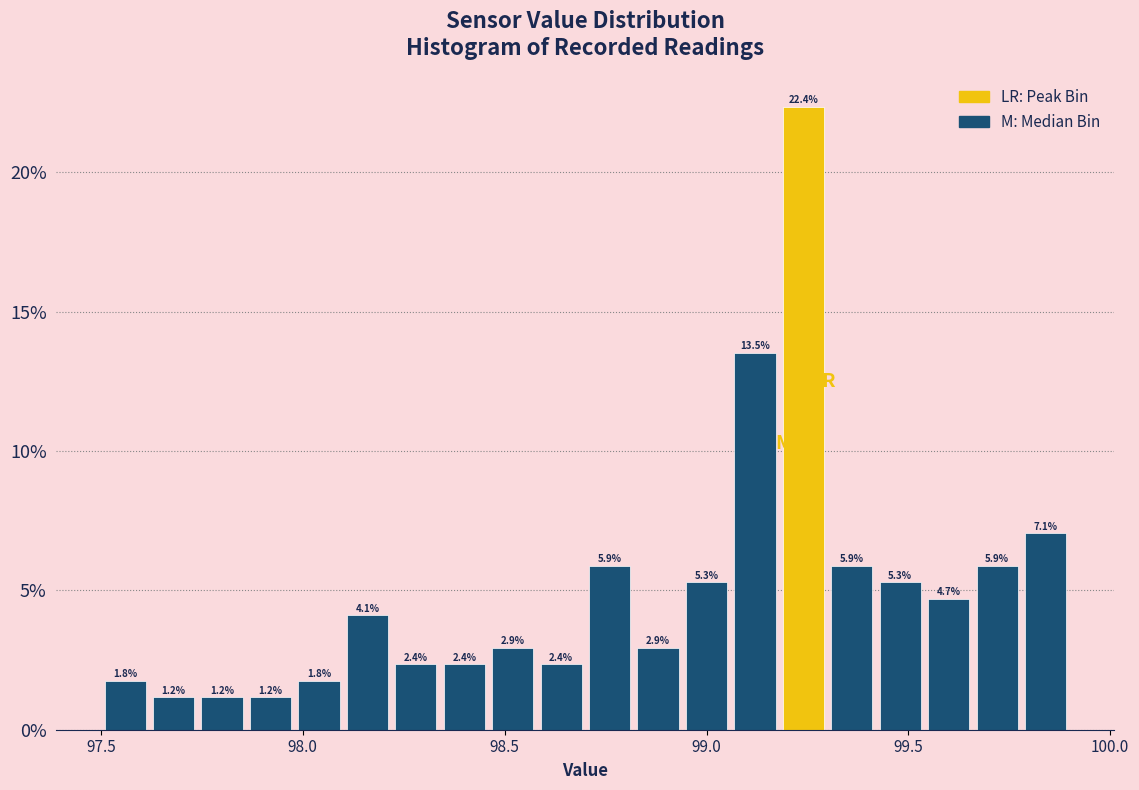

Around what value on the x-axis is the tallest bar? Give the approximate position of its centre, as read against the axis.

99.25